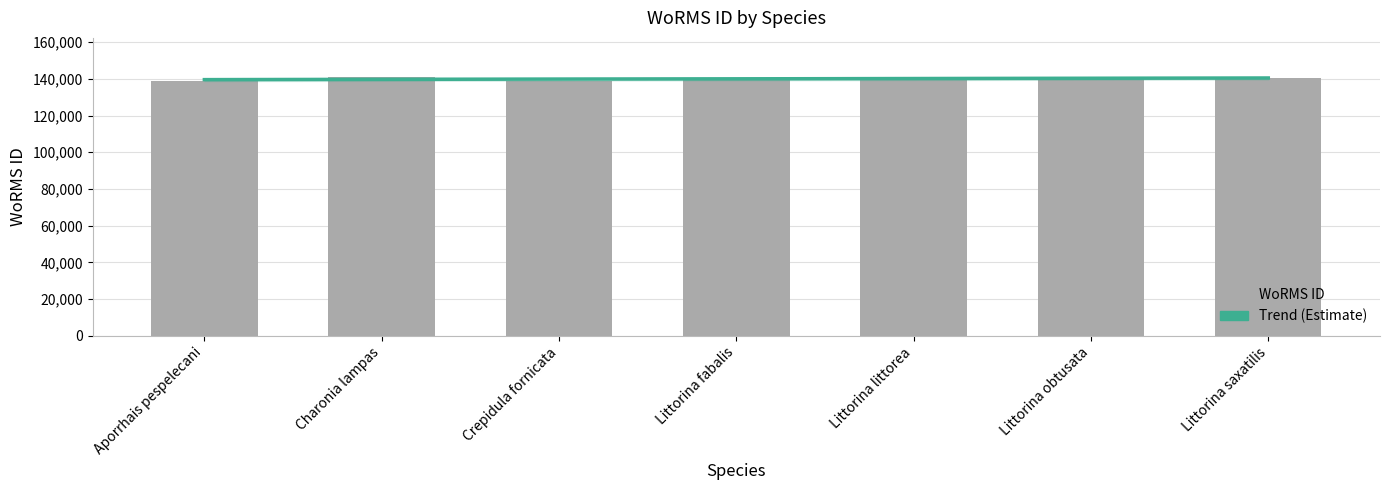

Rank the series by their average value, from highest to lowest.

WoRMS ID, Trend (Estimate)